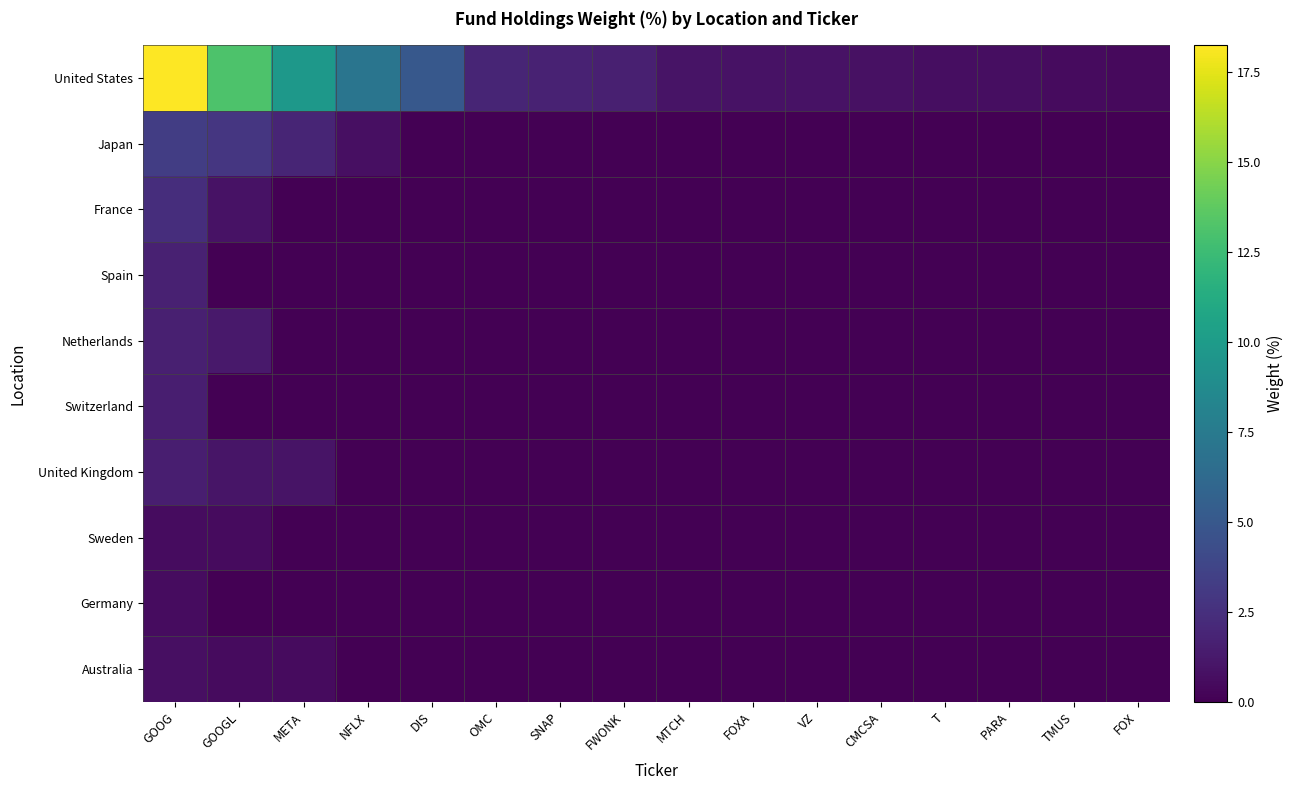

Which series has the widest spread of values?

United States